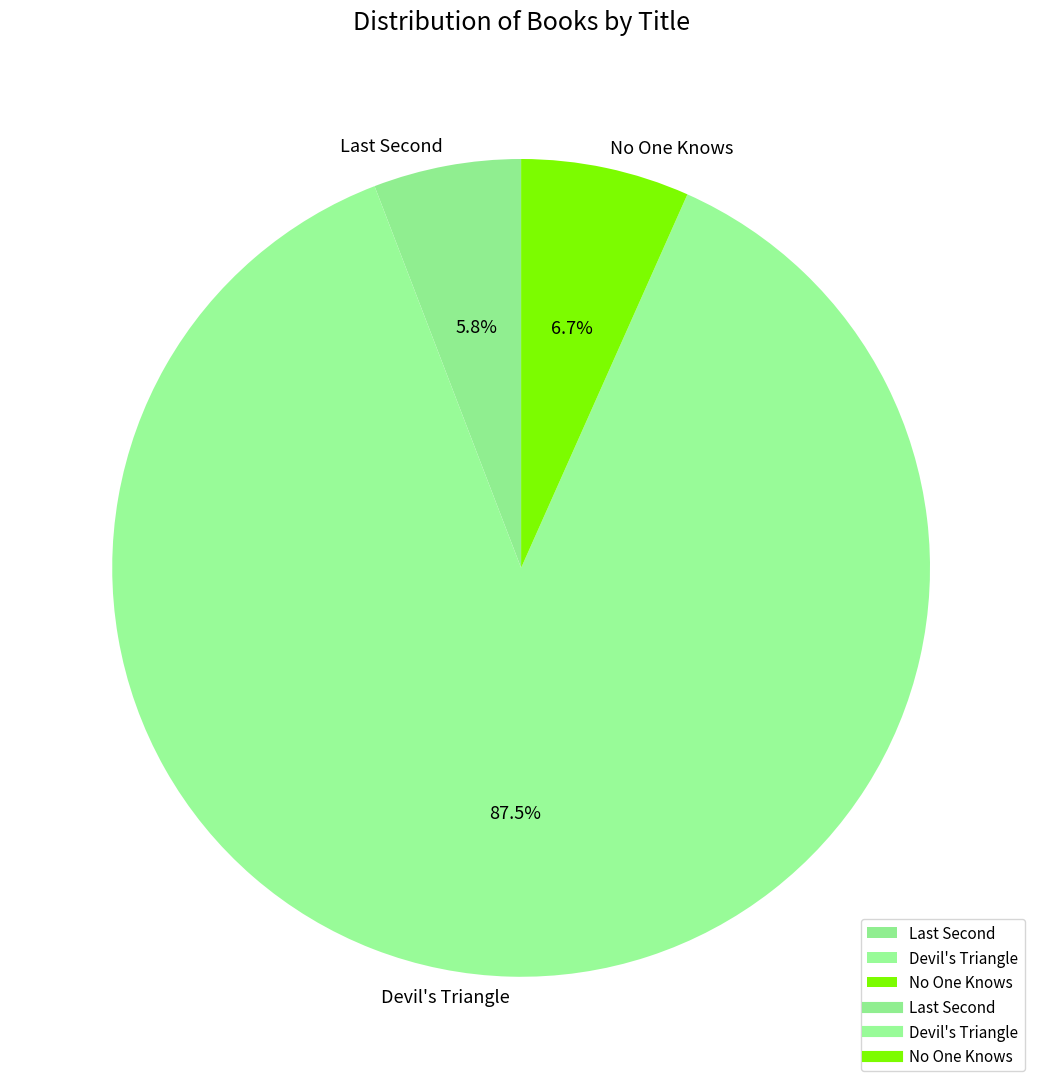

Which slice is the largest?

Devil's Triangle